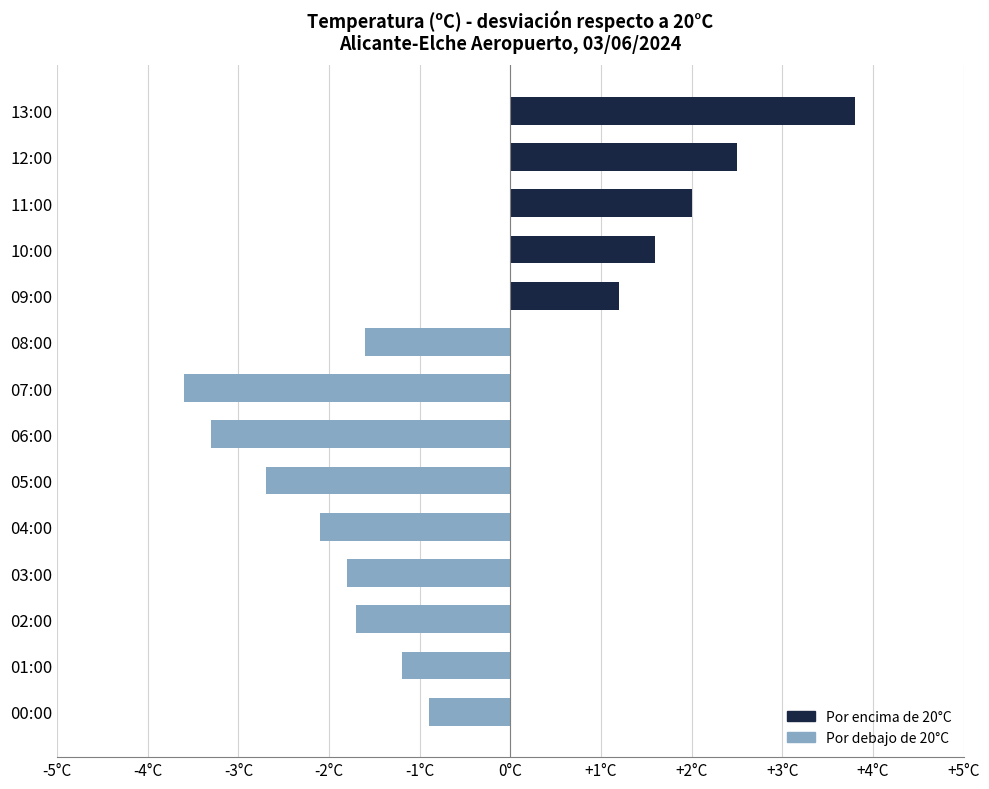

Count the number of categories in the chart.

14